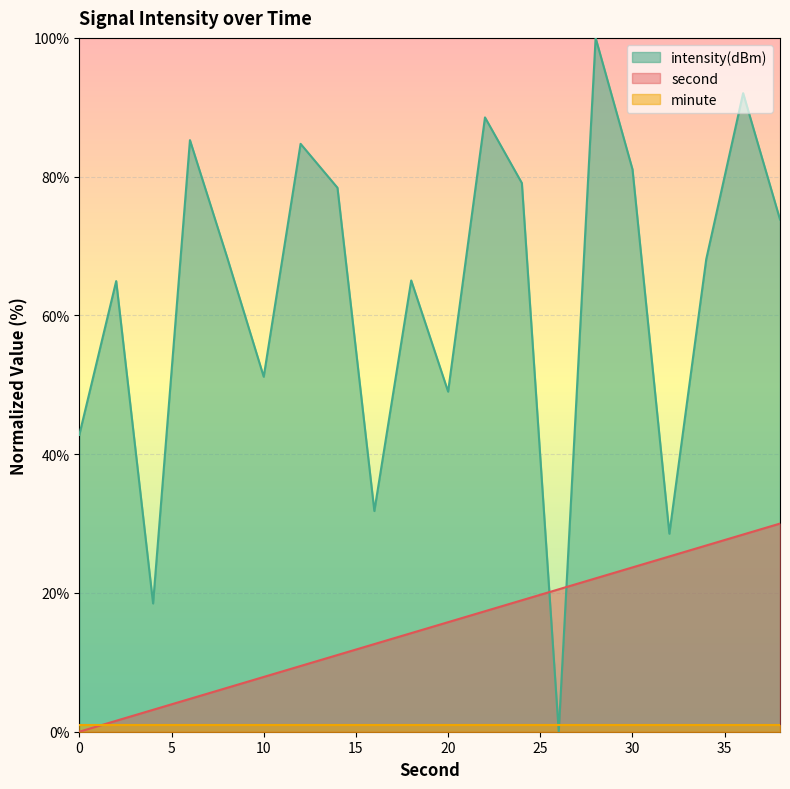

Does the chart display data point markers on the line(s)?

No